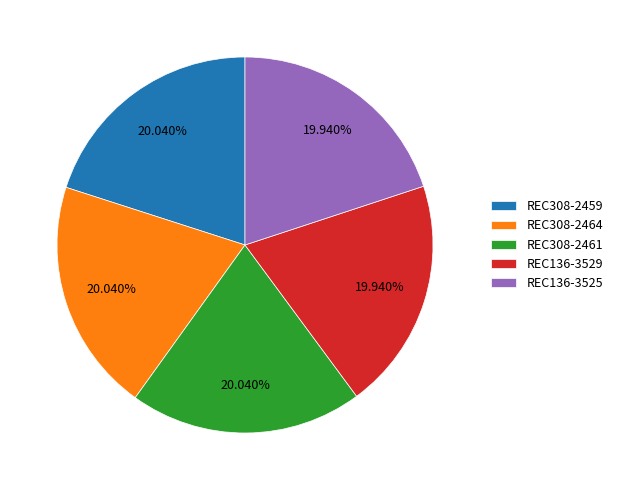

What is the ratio of the value at REC308-2464 to the value at REC308-2461?

1.0